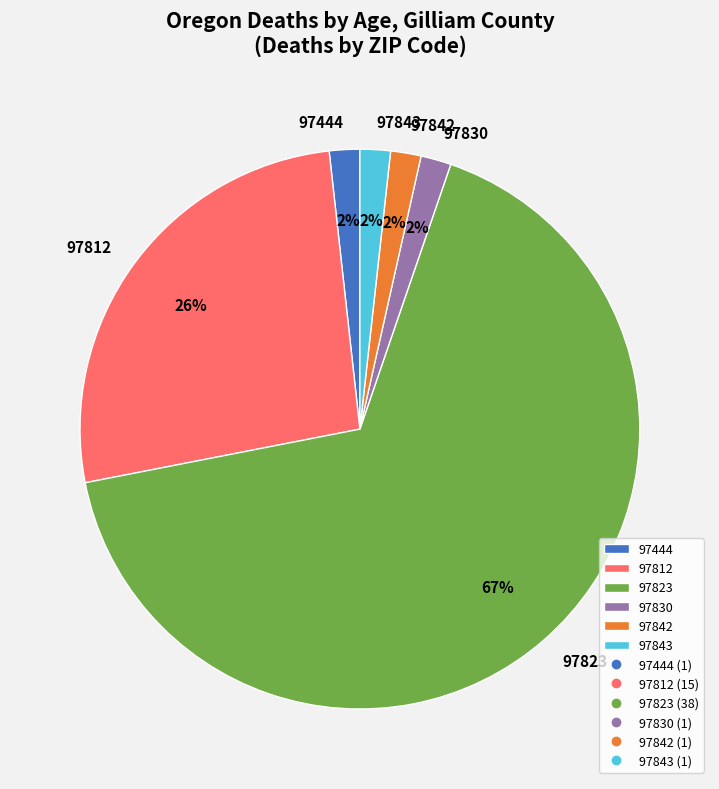

How many slices are in this pie chart?

6